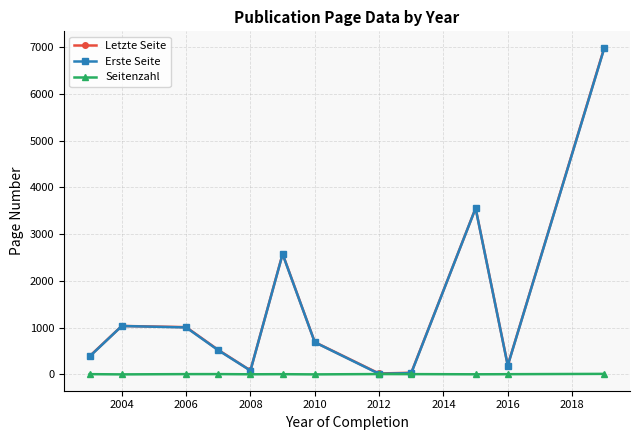

True or false: Letzte Seite has more than 0 points higher than both neighbors.

True